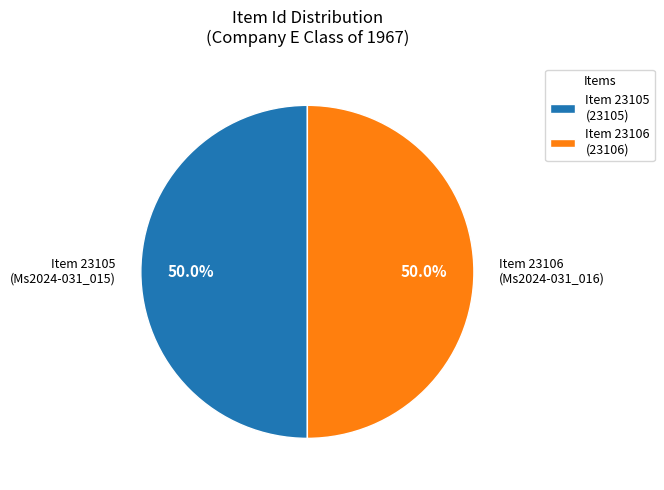

Is the sum of Item 23106 (23106) and Item 23105 (23105) greater than half?

Yes